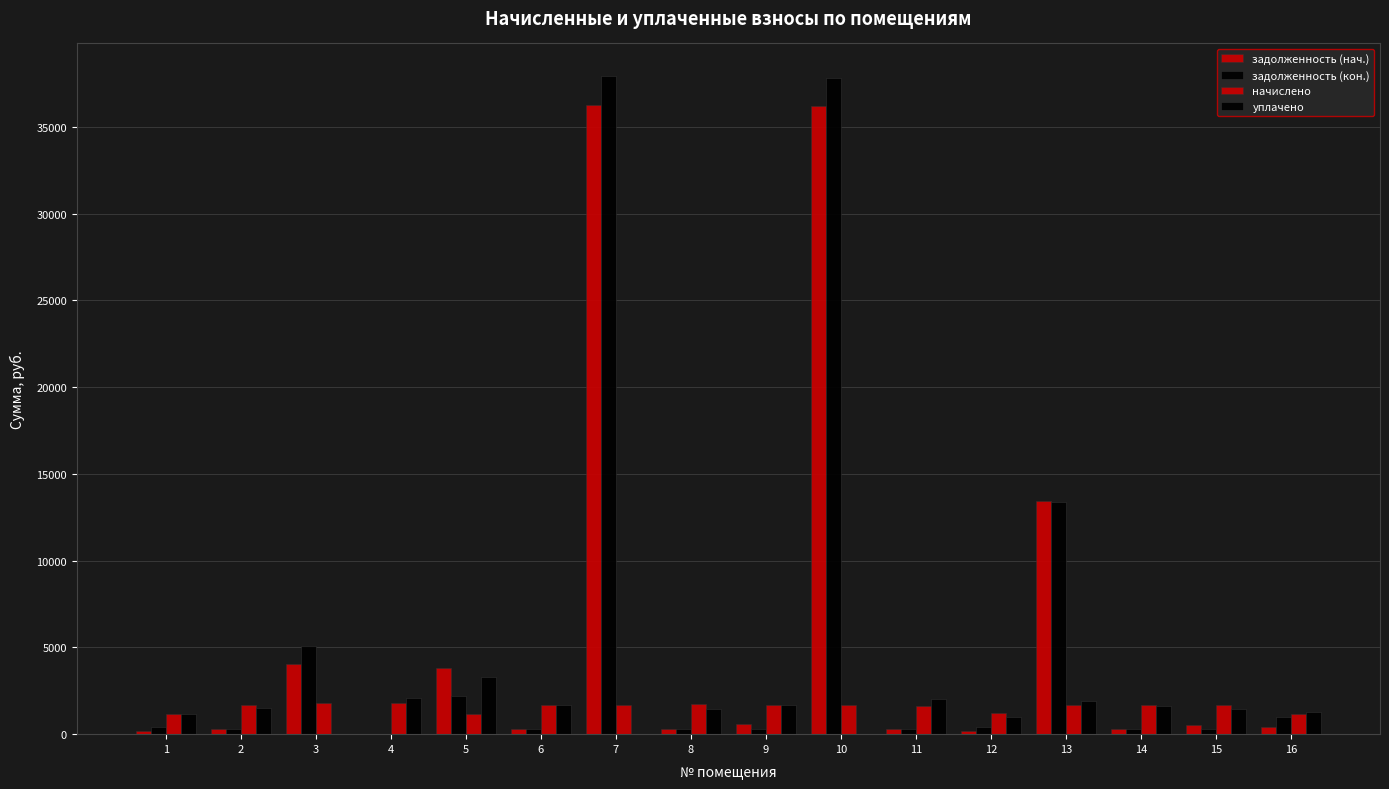

Reading left to right, extract all data points from this chart.

задолженность (нач.): 207.5	282.1	4053.4	0.0	3830.0	282.4	36280.5	285.1	562.9	36194.9	270.4	206.1	13456.9	276.3	553.9	400.2
задолженность (кон.): 387.4	283.1	5062.4	0.0	2192.8	282.3	37915.8	285.1	288.5	37826.4	270.4	412.4	13372.7	276.4	278.1	1000.1
начислено: 1174.8	1698.3	1798.2	1810.2	1178.8	1694.3	1694.3	1710.3	1690.3	1690.3	1622.4	1238.8	1690.3	1662.4	1662.4	1182.8
уплачено: 1139.0	1480.5	0.0	2061.5	3300.0	1665.5	0.0	1425.2	1666.5	0.0	2022.8	1011.8	1884.7	1634.0	1447.5	1259.1